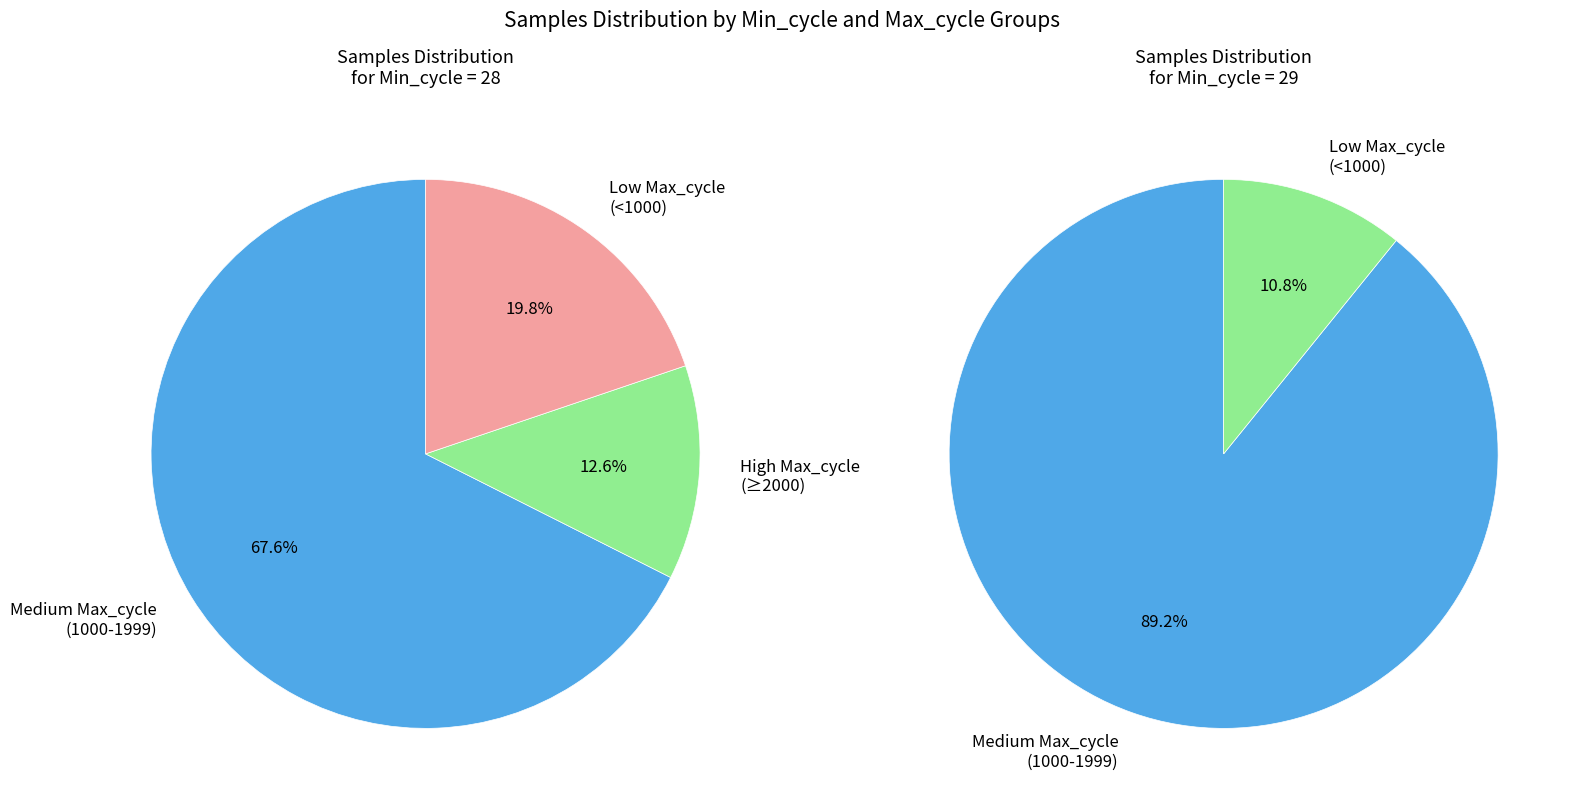

Is the sum of 28 and 28 greater than half?

No